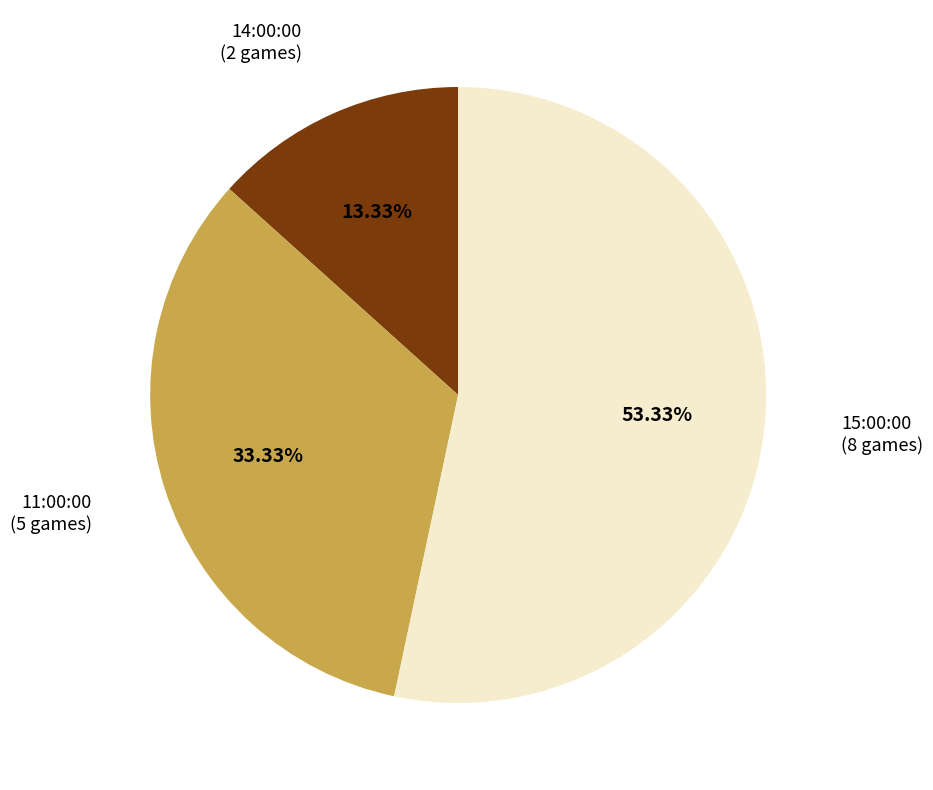

Does 11:00:00 represent more than half of the total?

No